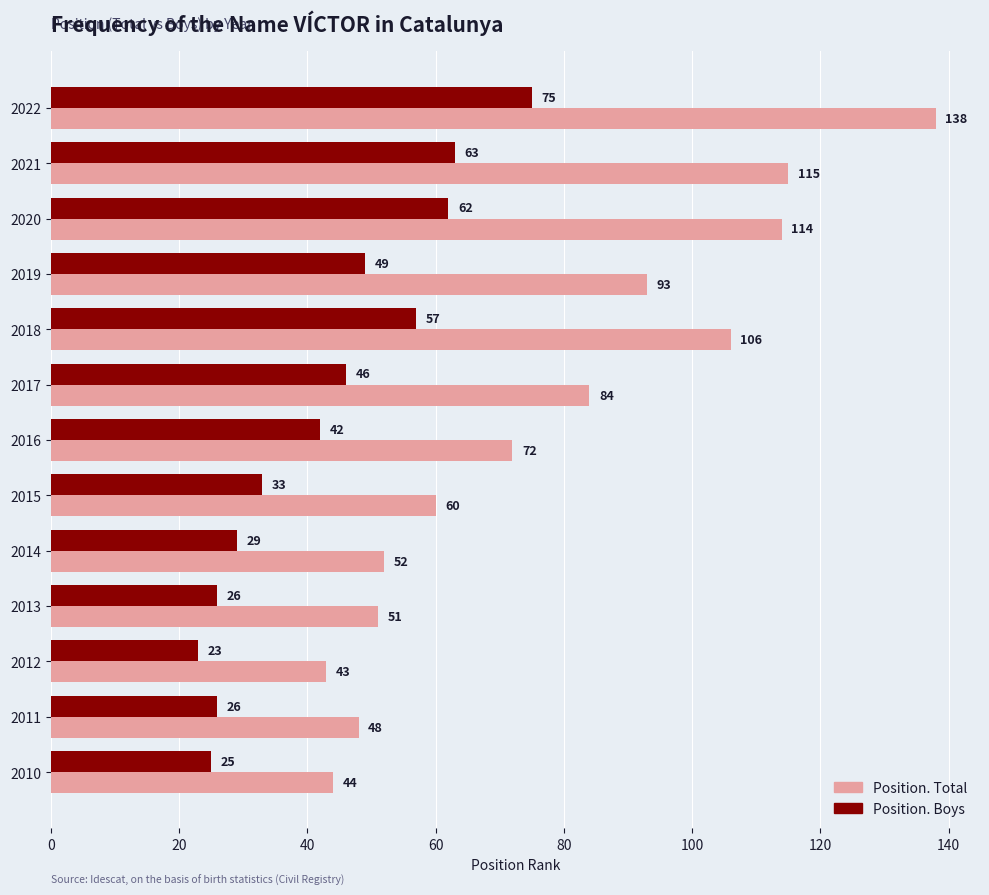

What is the difference between the Position. Total values at 2013 and 2022?

87